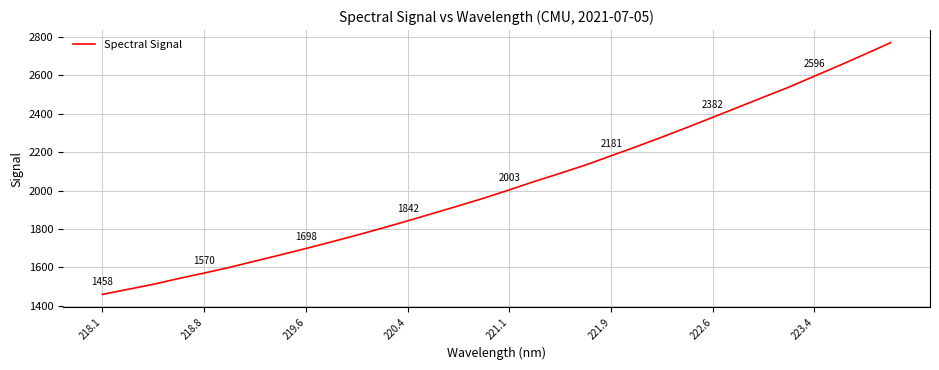

True or false: there are more than 1 points higher than both neighbors.

False